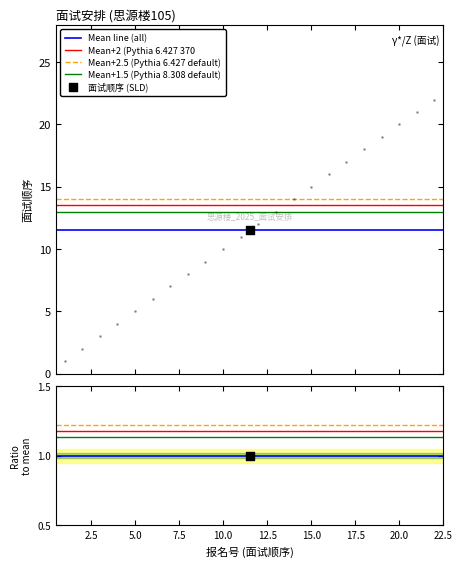

Which series reaches the minimum Y coordinate?

Mean line (all)